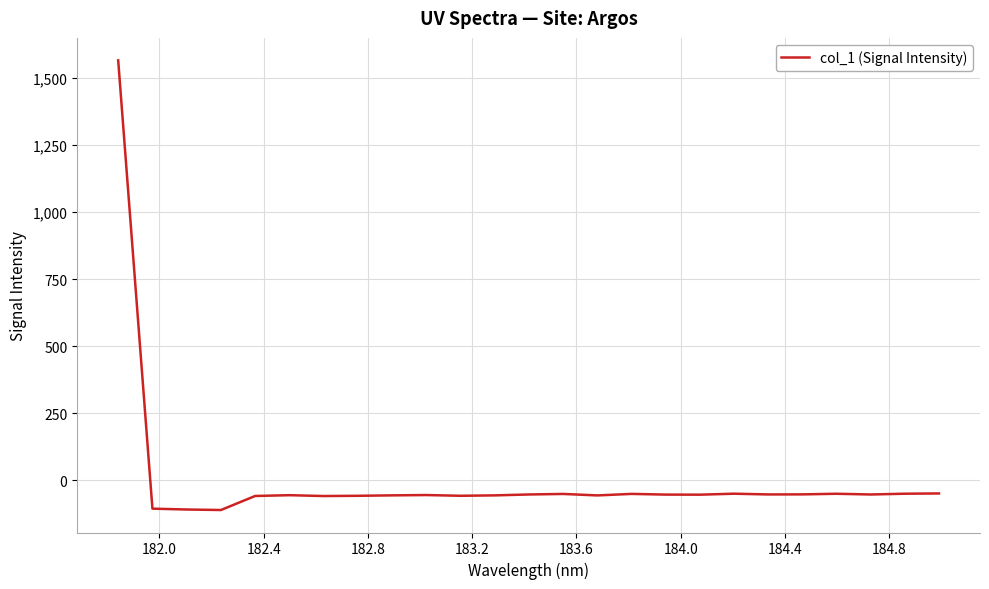

What is the greatest value displayed?

1566.2